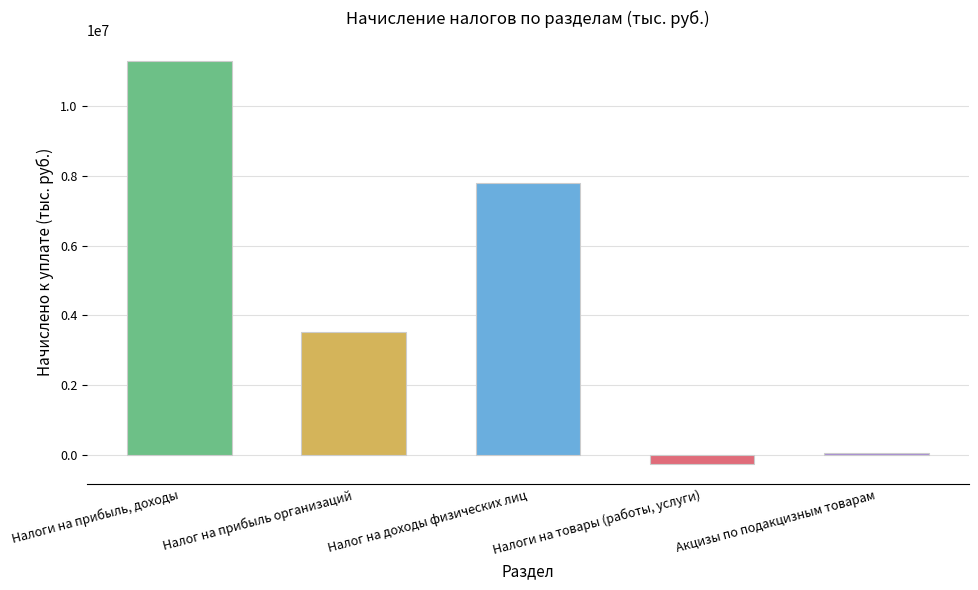

The chart shows a value of 11307071 at Налоги на прибыль, доходы. True or false?

True